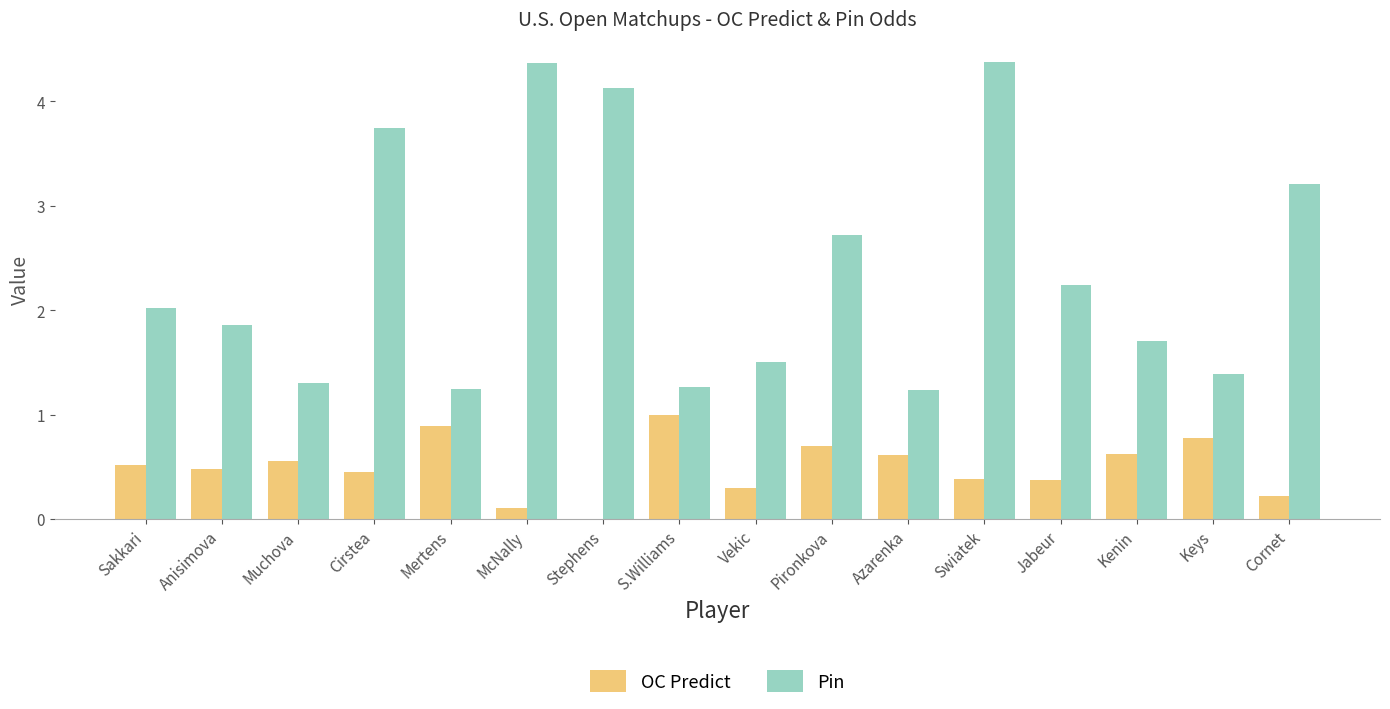

The value of Pin at Kenin is 0.5. True or false?

False